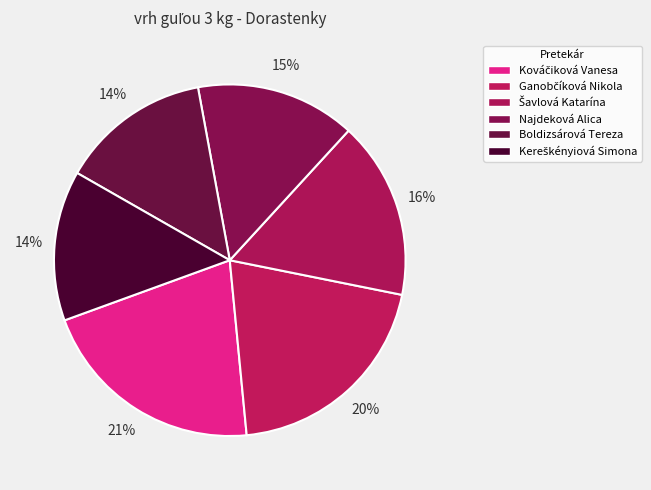

Is it true that Šavlová Katarína is 27% of the pie?

False